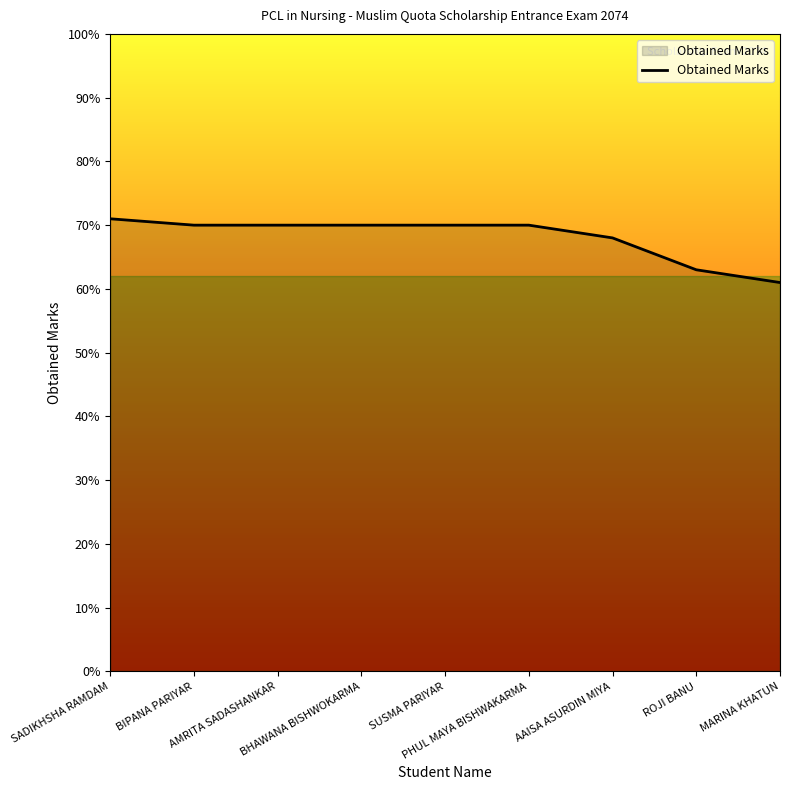

The chart shows a value of 43 at BHAWANA BISHWOKARMA. True or false?

False